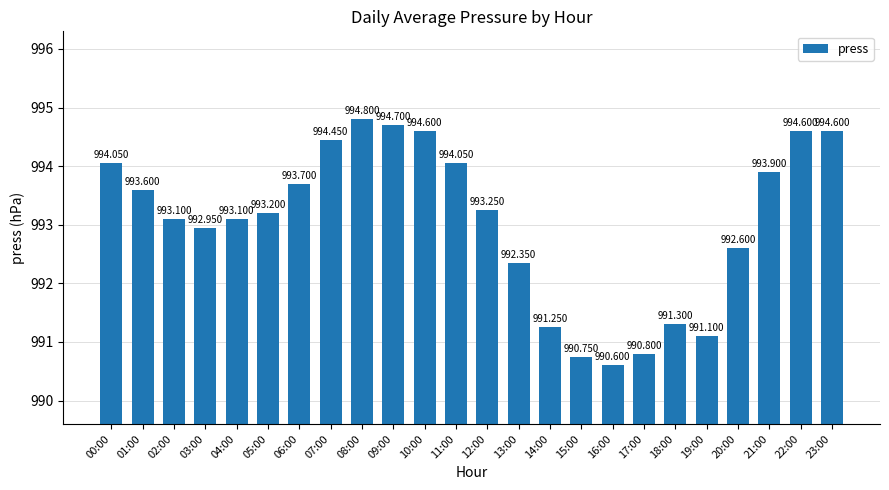

Does the chart contain any negative values?

No